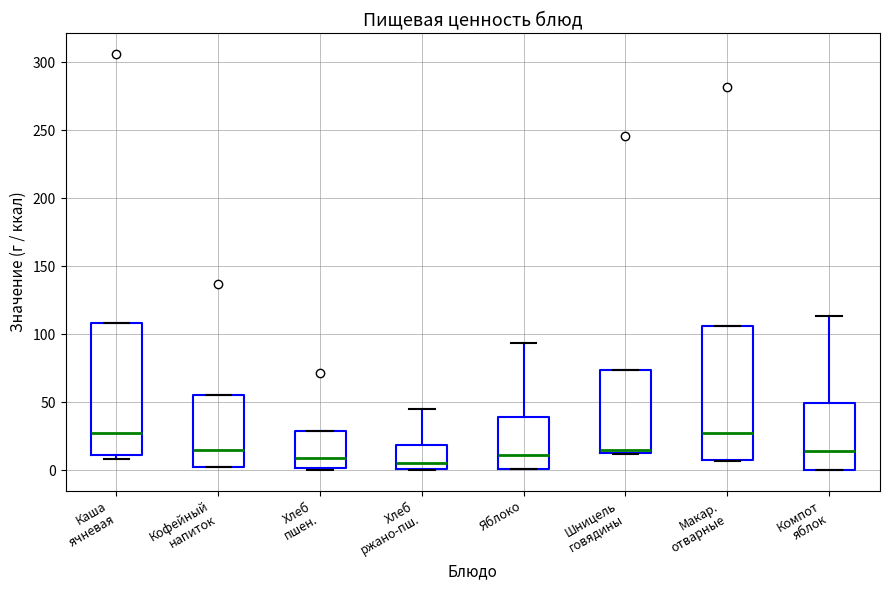

Where does the median line of the box for Каша ячневая sit on the y-axis? The values are not printed on the chart, so give them approximately, as read against the axis.

25